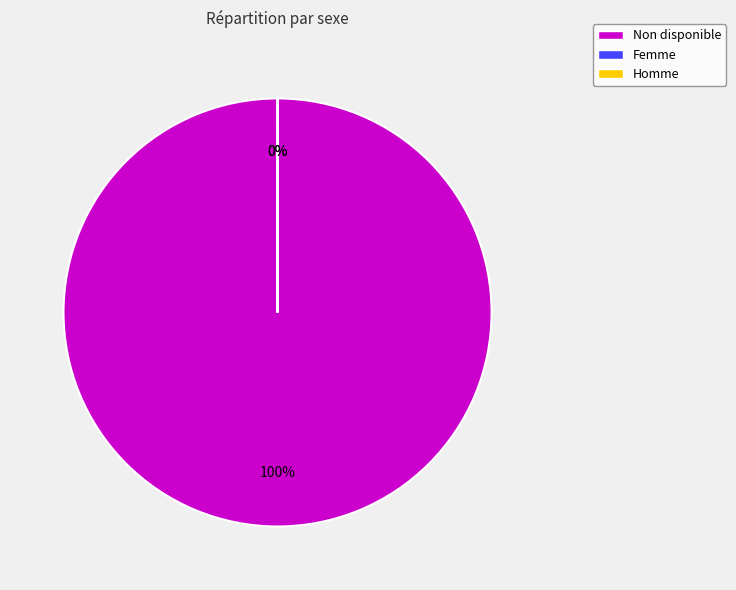

To the nearest percent, what is the average slice percentage?

33%